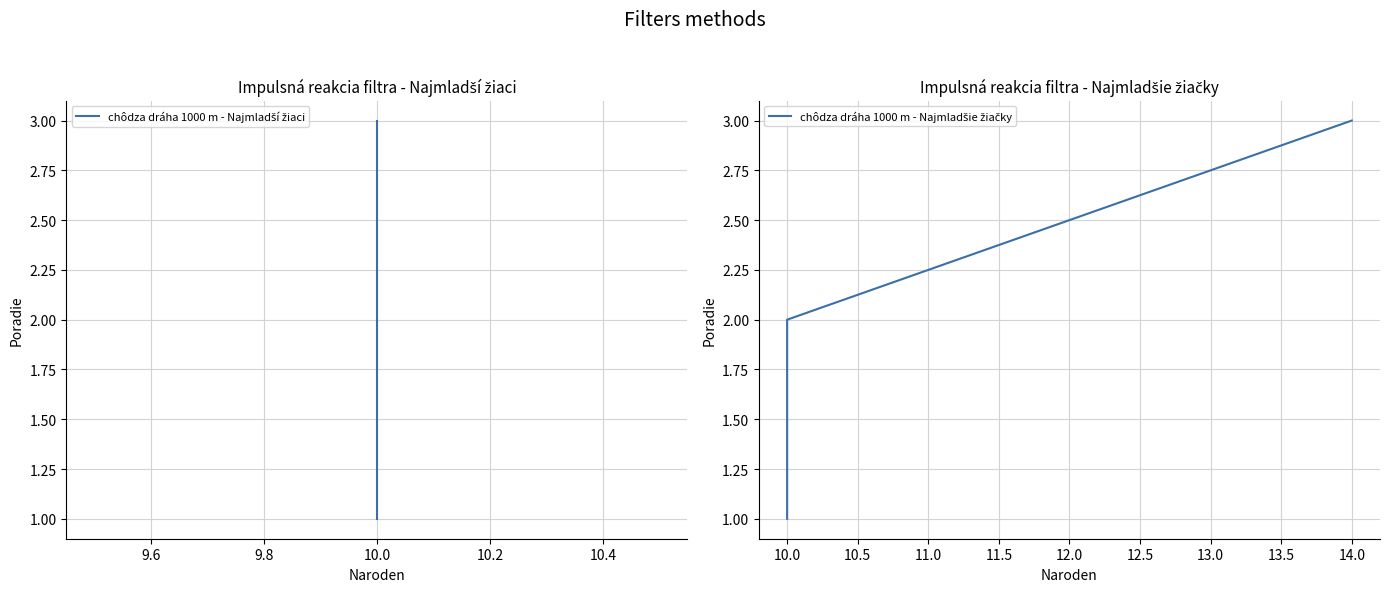

The value of chôdza dráha 1000 m - Najmladšie žiačky at 10.0 is 2. True or false?

False